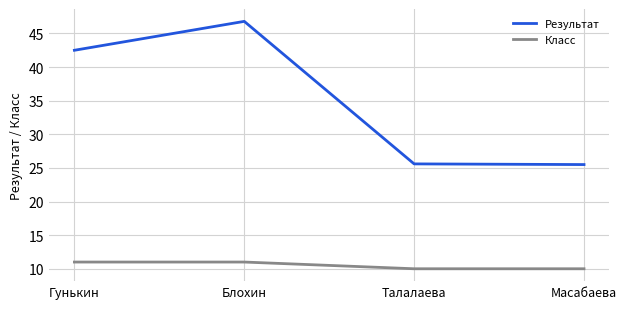

The value of Результат at Масабаева is 25.5. True or false?

True